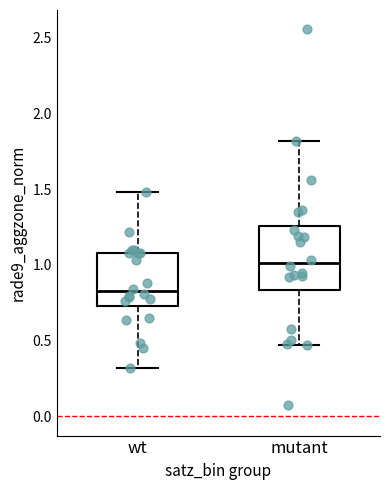

Which box's median line is the highest?

mutant